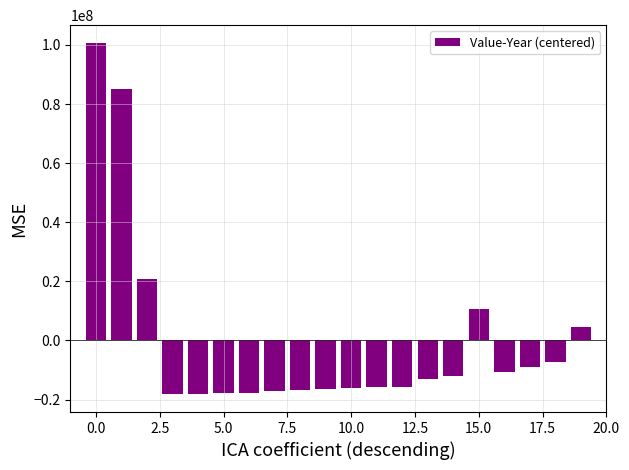

What is the value of the 8th bar from the left?

-16998313.2